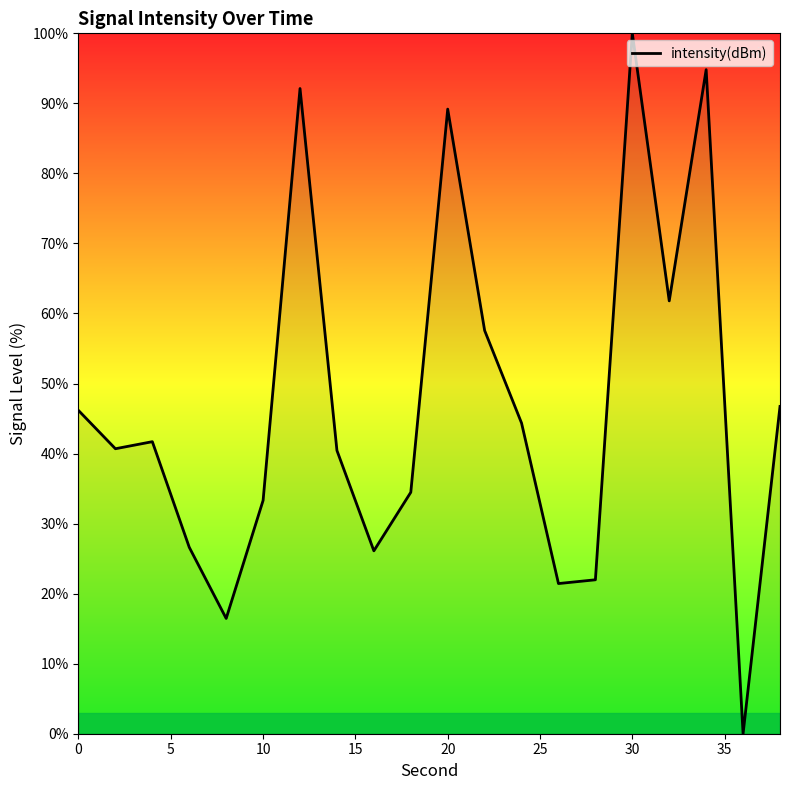

What is the greatest value displayed?

100.0